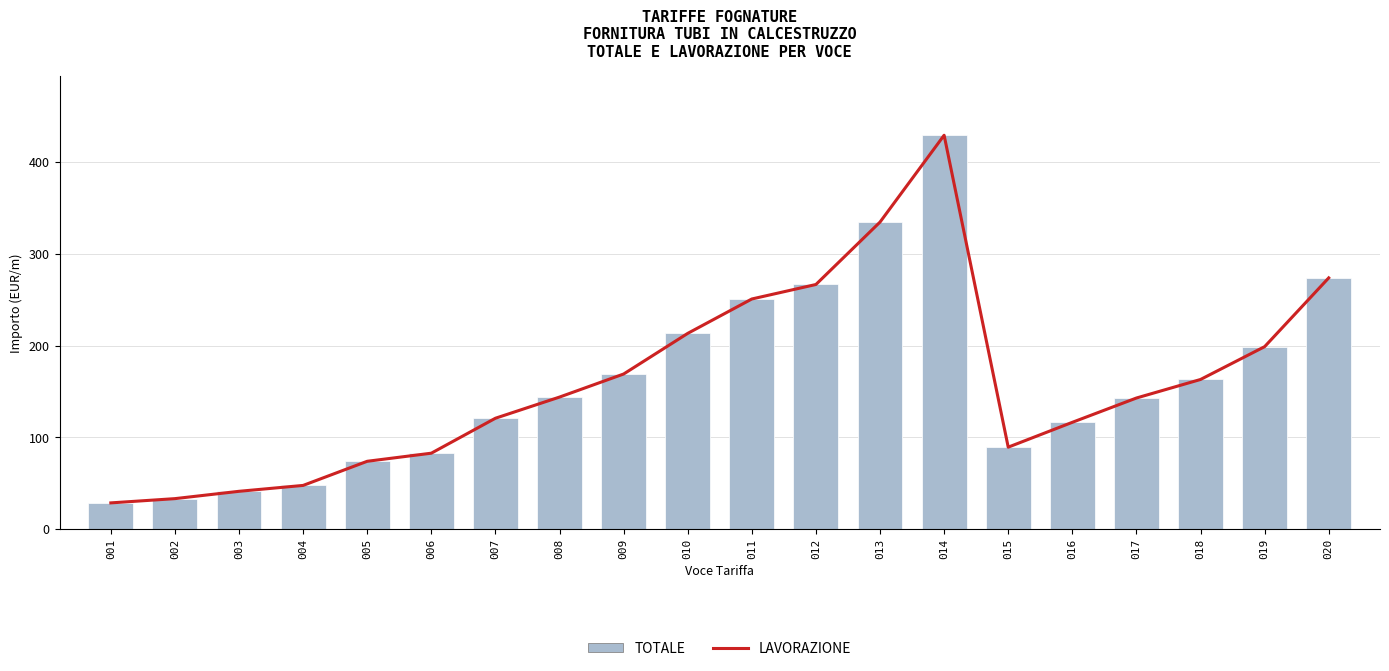

List the series in order of their peak value, highest first.

LAVORAZIONE, TOTALE